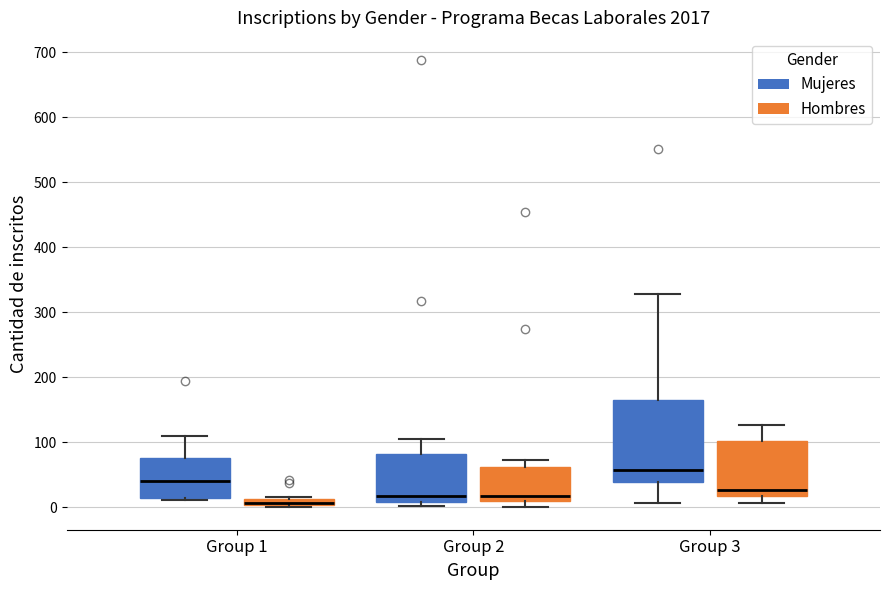

Where is the upper edge of the box for Group 3 (Hombres) on the y-axis? The values are not printed on the chart, so give them approximately, as read against the axis.

100